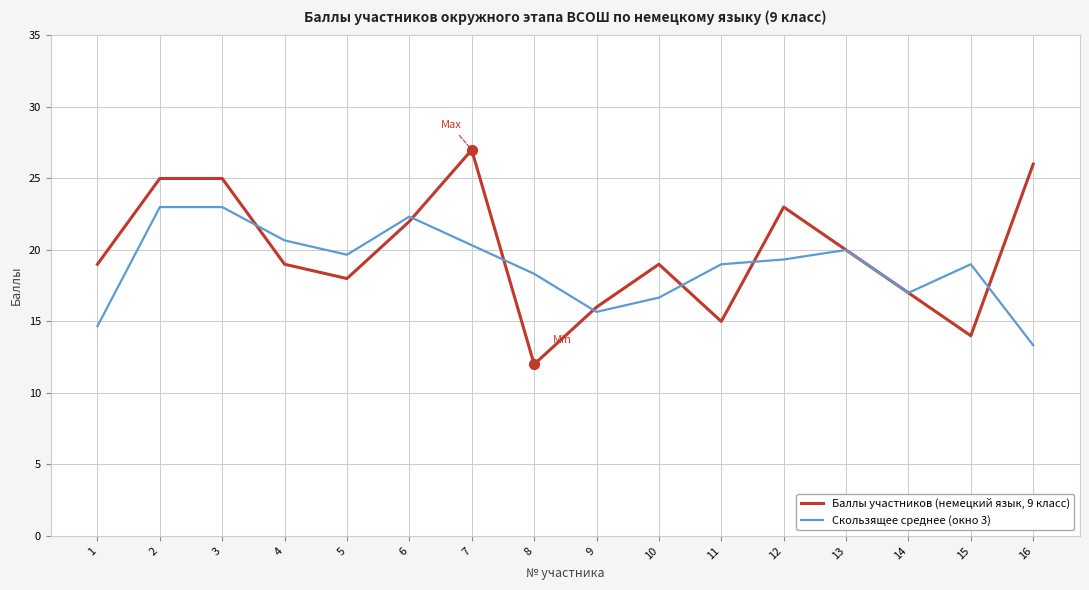

Between 2 and 14, which series saw the biggest shift?

Баллы участников (немецкий язык, 9 класс)